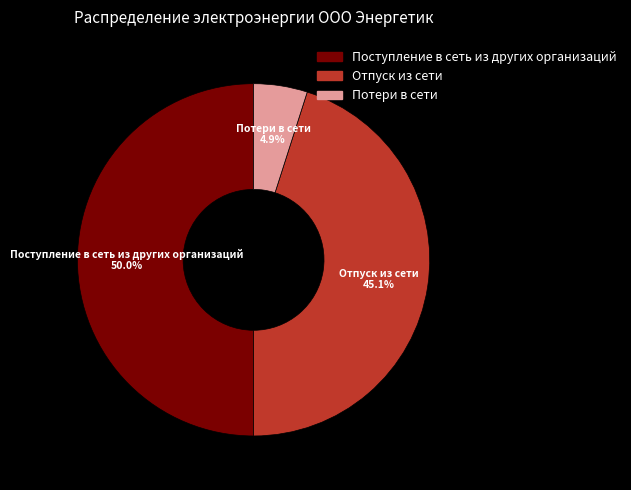

To the nearest percent, what is the combined percentage of Поступление в сеть из других организаций and Отпуск из сети?

95%